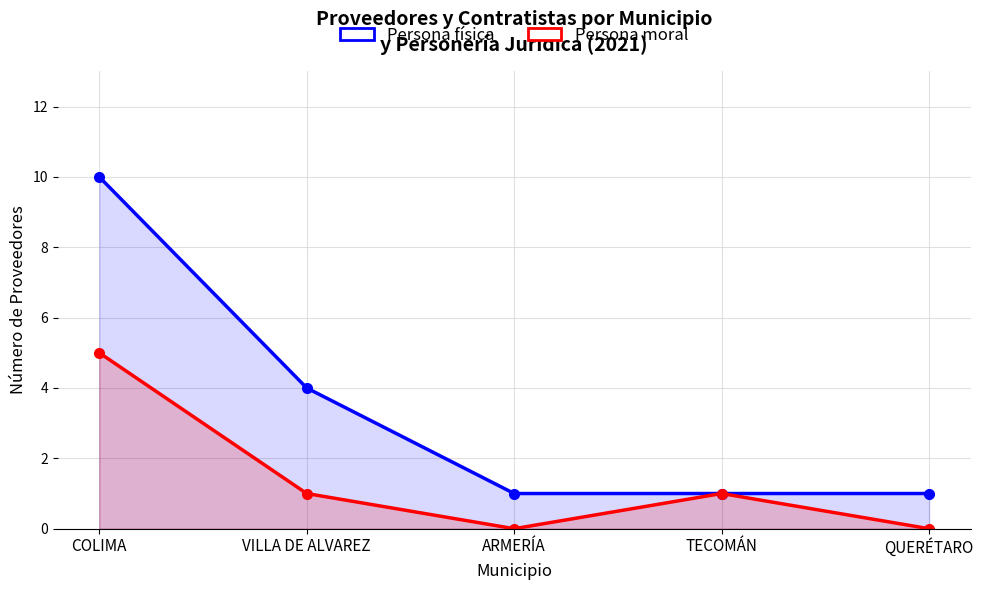

Which series changed the most between COLIMA and VILLA DE ALVAREZ?

Persona física